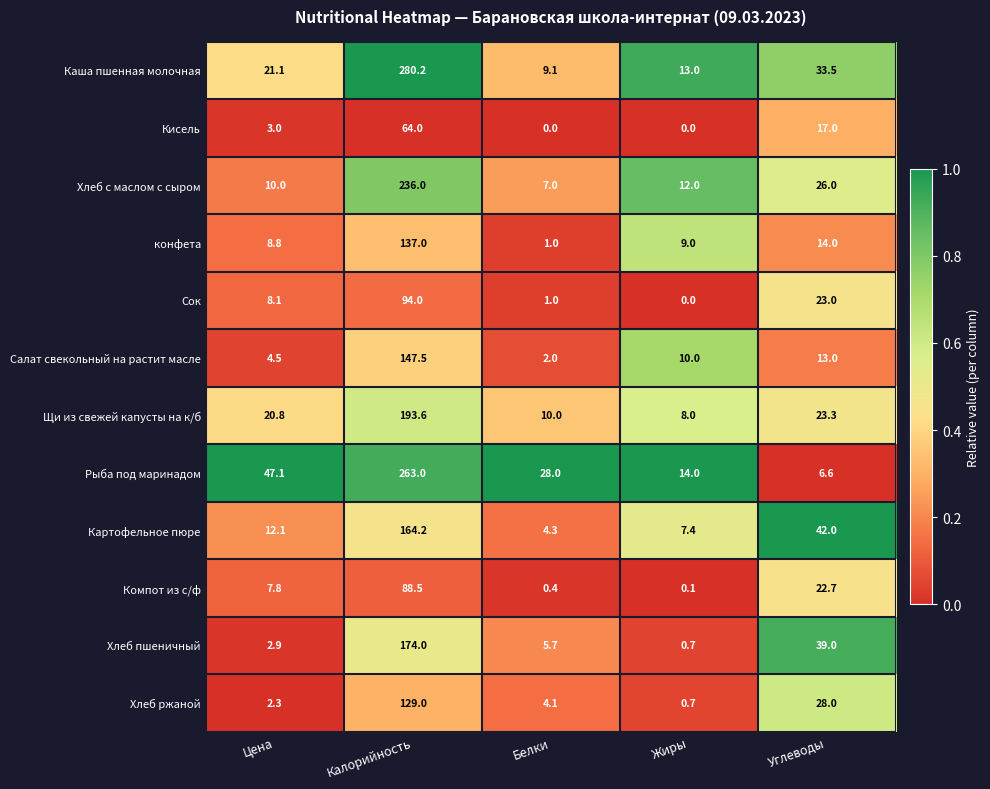

What is the sum of the Сок values at Жиры and Цена?

8.1